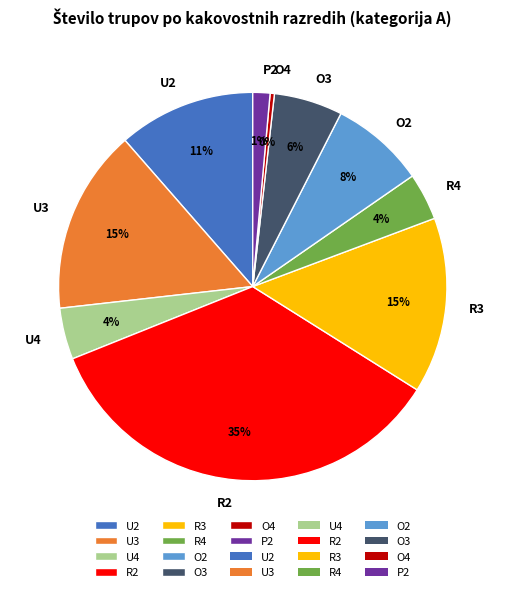

Which slice is the largest?

R2